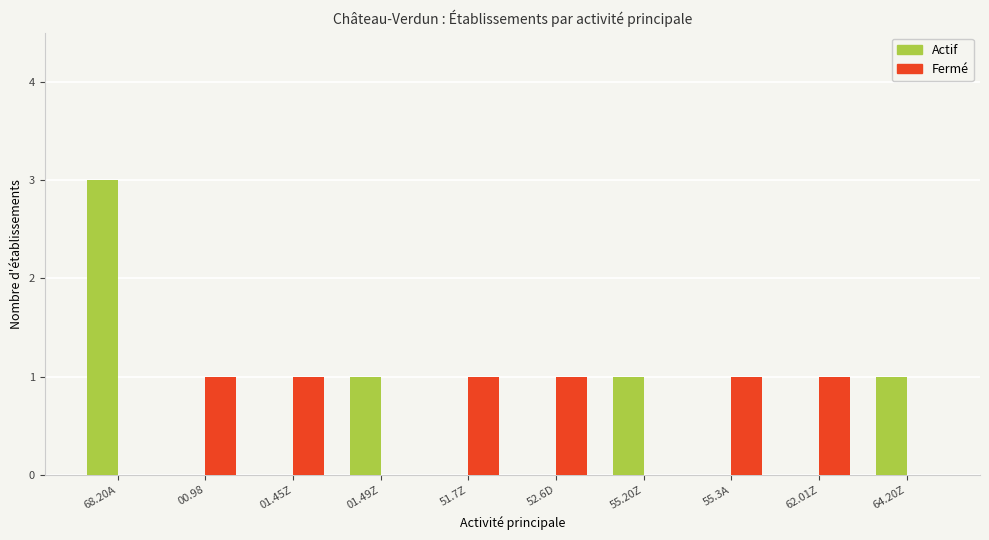

Which category has the highest value in the Actif series?

68.20A